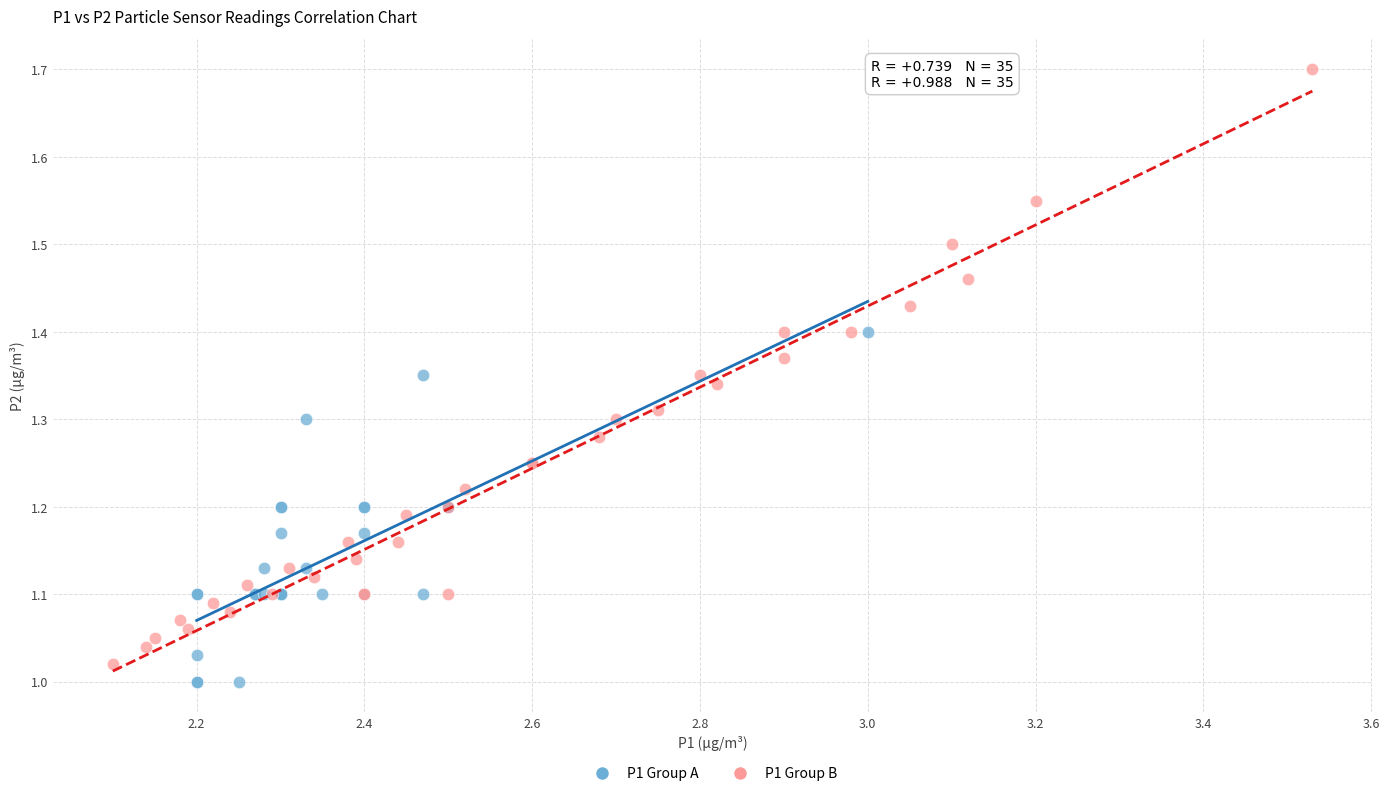

Which series has the largest Y range (max minus min)?

P1 Group B